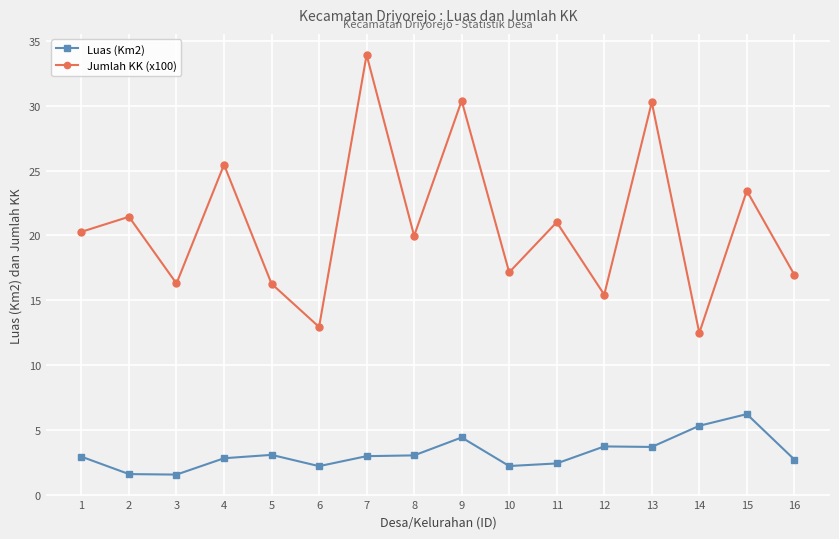

List the series in order of their peak value, lowest first.

Luas (Km2), Jumlah KK (x100)